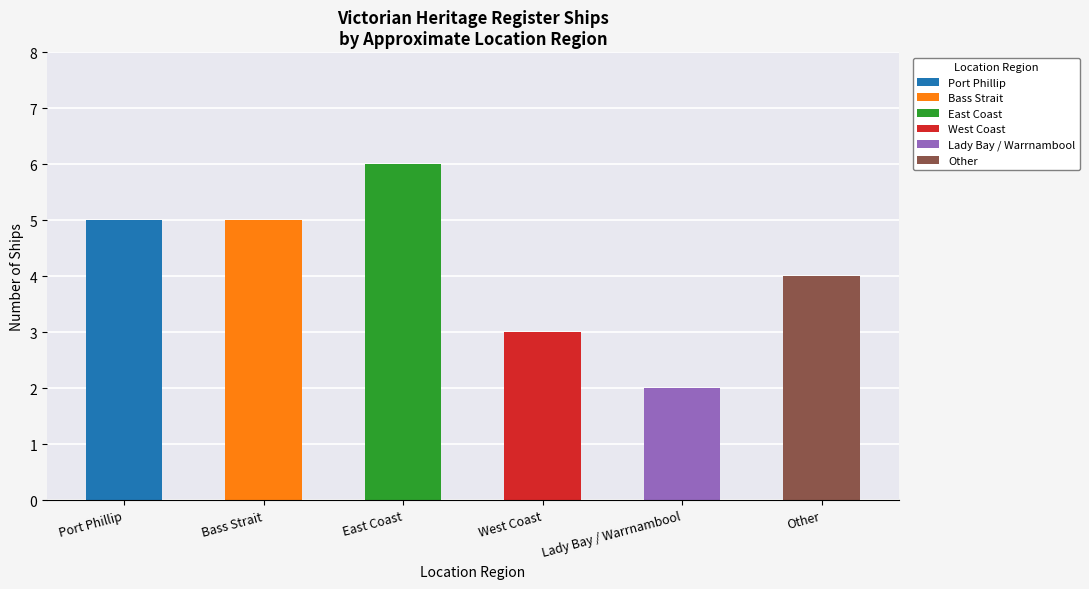

Which category has the highest value across all series?

East Coast